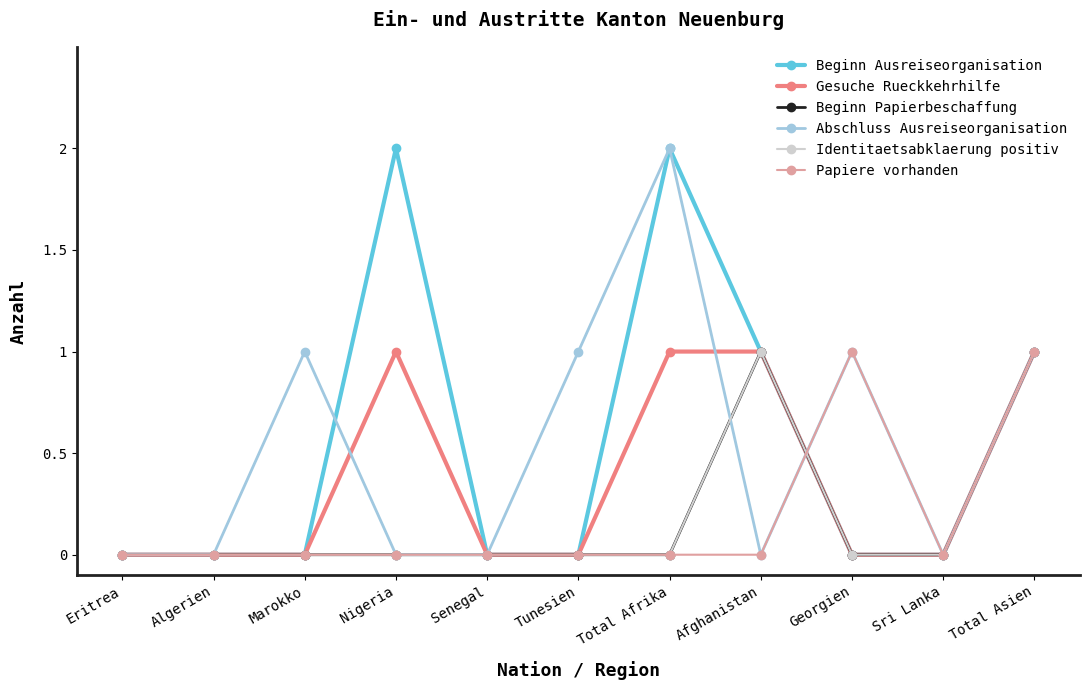

At Marokko, list the series in order from largest to smallest.

Abschluss Ausreiseorganisation, Beginn Ausreiseorganisation, Gesuche Rueckkehrhilfe, Beginn Papierbeschaffung, Identitaetsabklaerung positiv, Papiere vorhanden